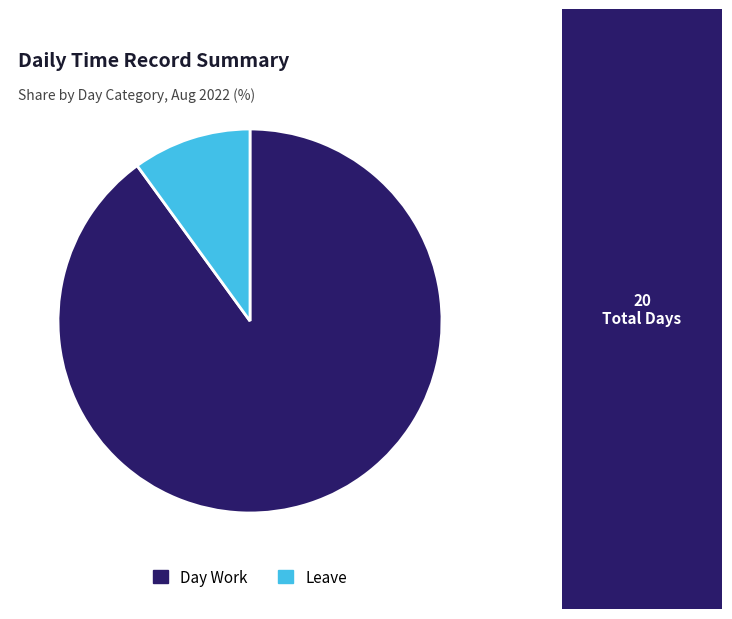

Which category accounts for the majority?

Day Work